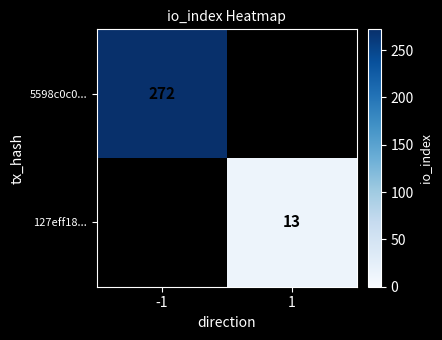

What is the maximum value shown in the chart?

272.0